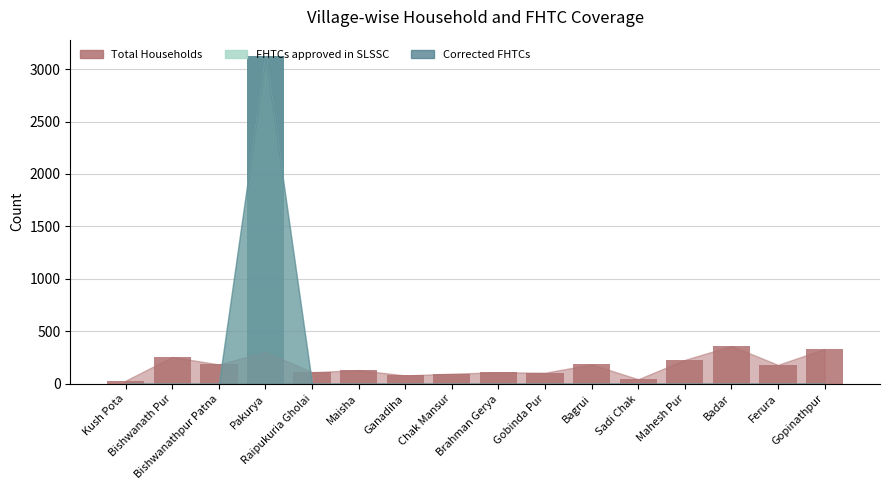

Which has a higher value, Raipukuria Gholai or Maisha?

Maisha